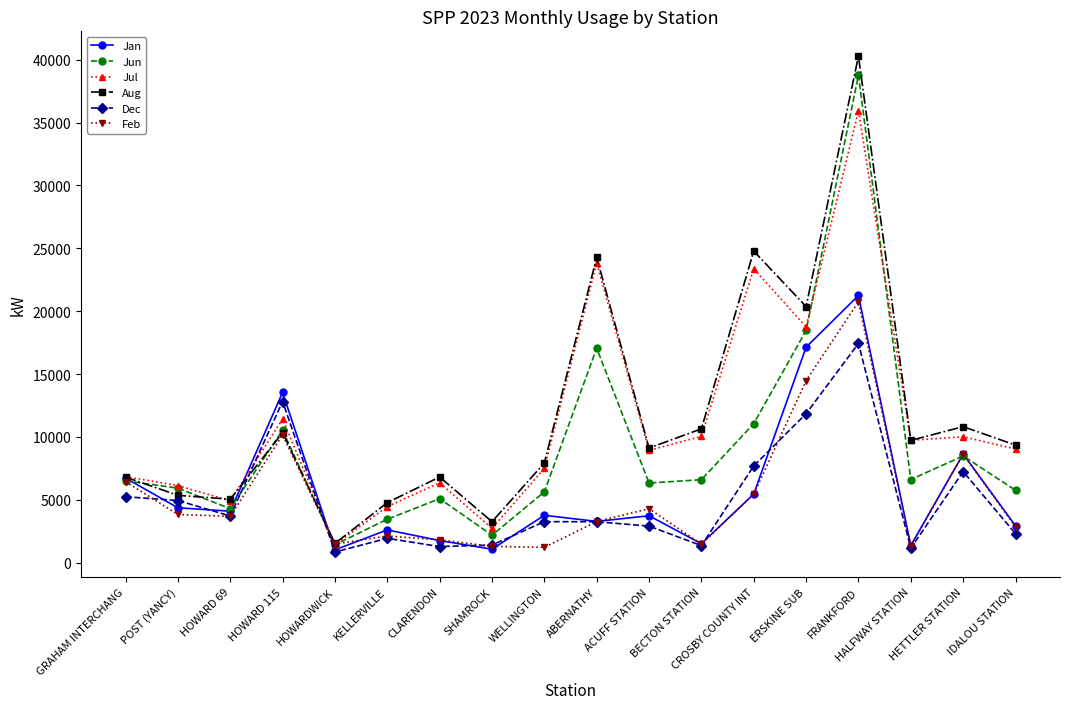

What is the spread (max minus min) of values at HOWARDWICK?

682.8